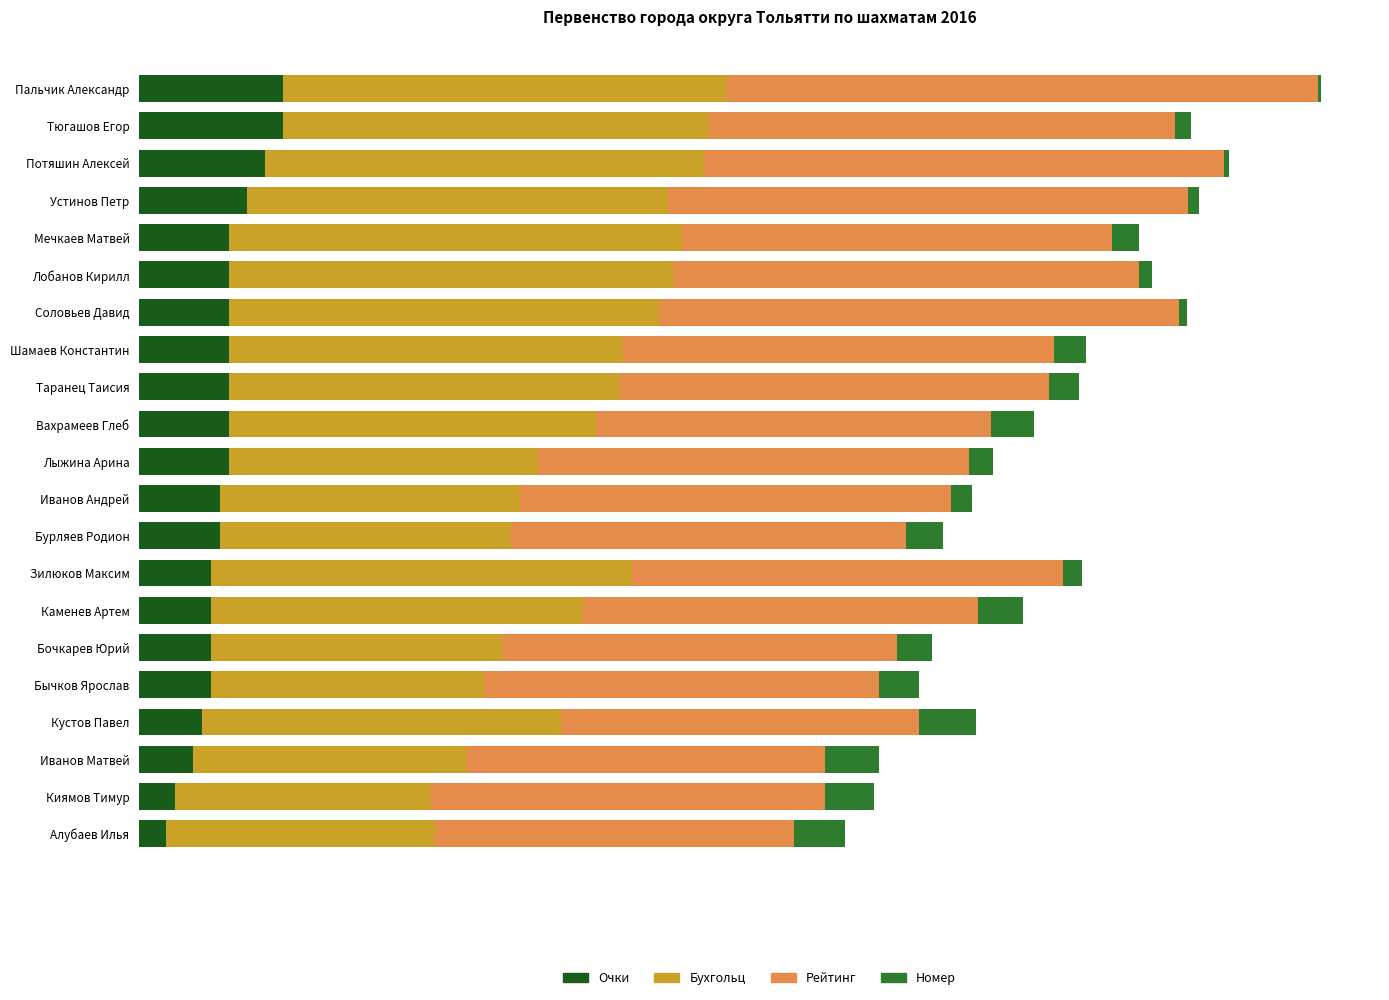

What are all the series names shown in the legend?

Очки, Бухгольц, Рейтинг, Номер